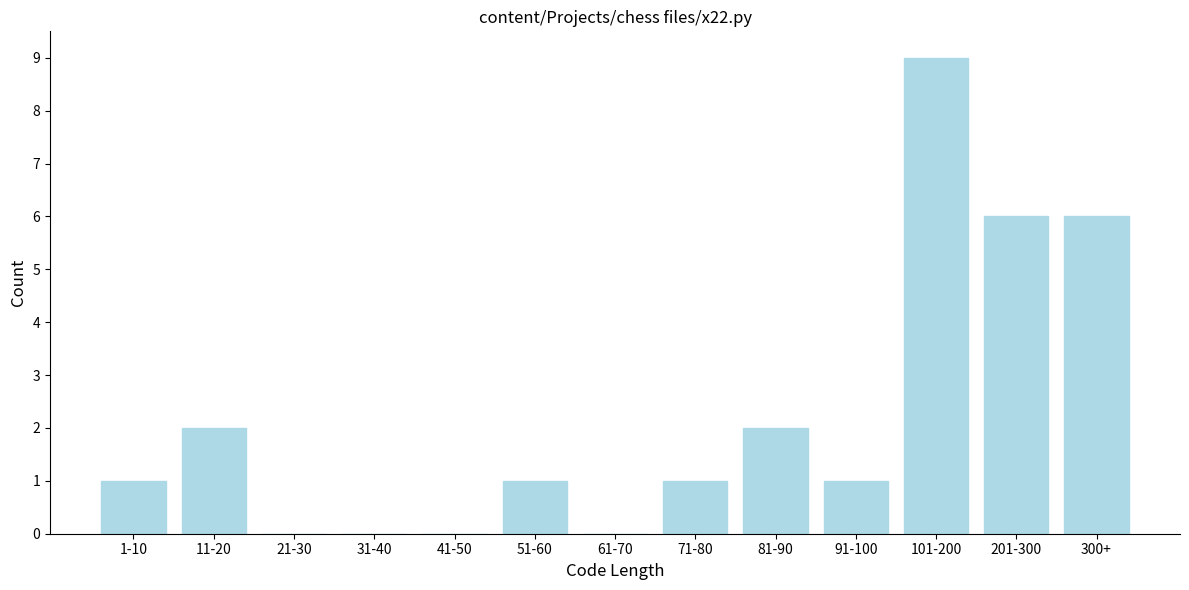

Reading left to right, what are all the values shown in this chart?

1-10=1	11-20=2	21-30=0	31-40=0	41-50=0	51-60=1	61-70=0	71-80=1	81-90=2	91-100=1	101-200=9	201-300=6	300+=6